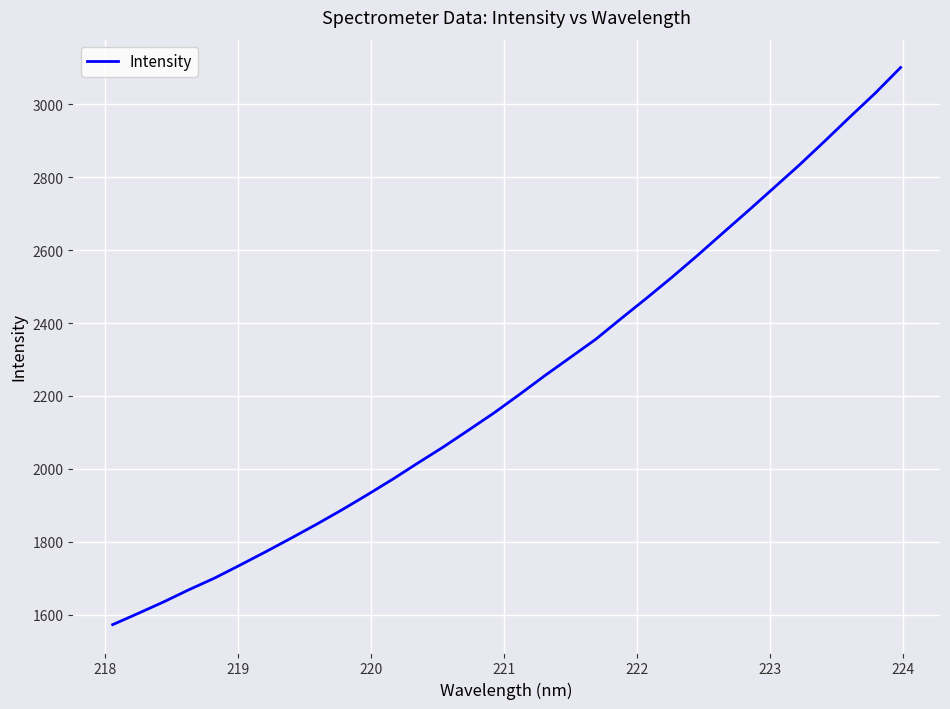

What is the greatest value displayed?

3100.8